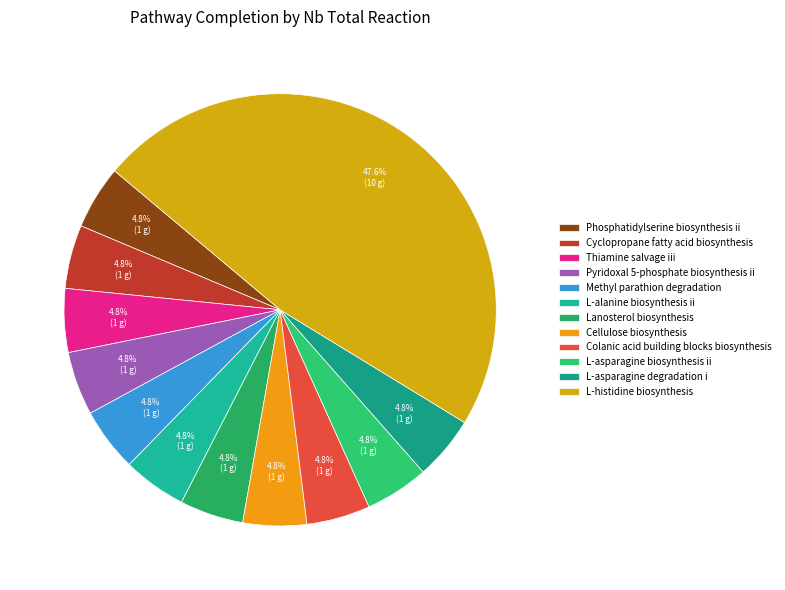

Is the sum of L-asparagine biosynthesis ii and L-alanine biosynthesis ii greater than half?

No